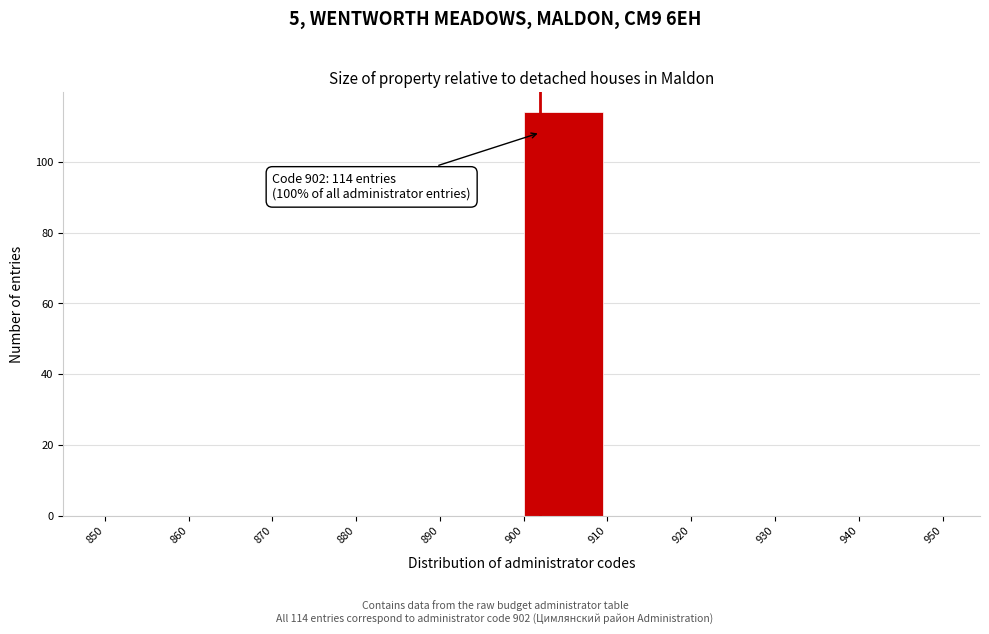

Over which range of the x-axis is the bar tallest?

900 to 910